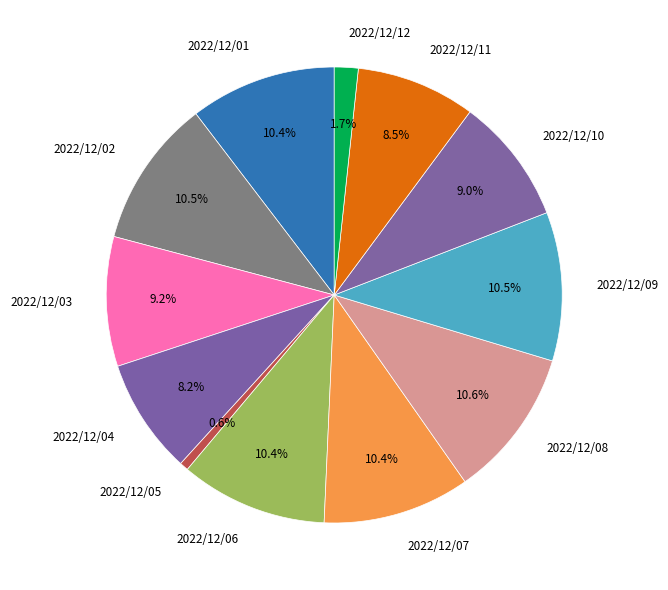

How many slices are in this pie chart?

12